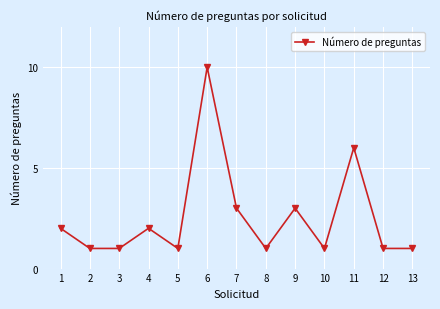

What is the ratio of the value at 7 to the value at 6?

0.3